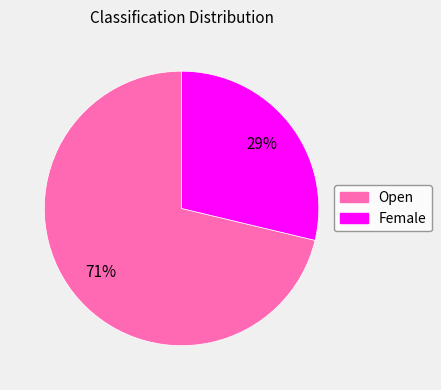

To the nearest percent, what is the combined percentage of Open and Female?

100%